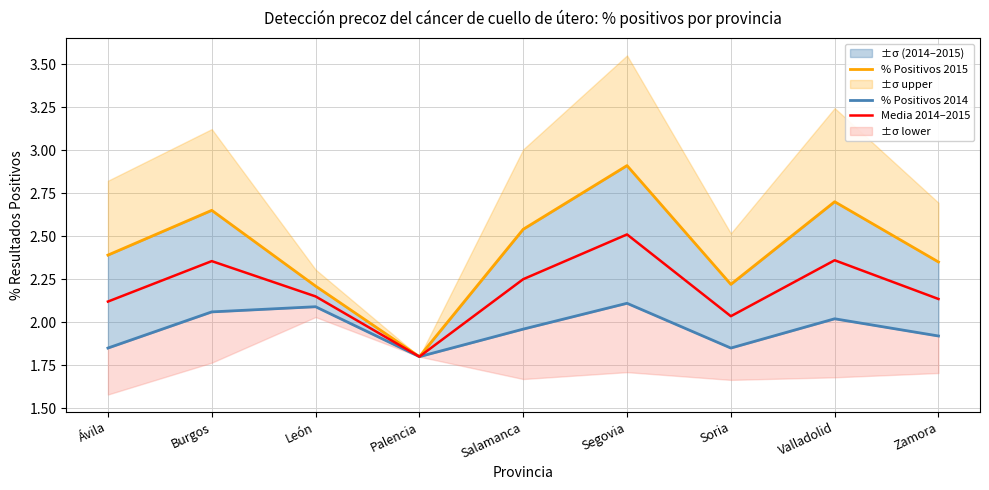

How many lines are shown in the chart?

3